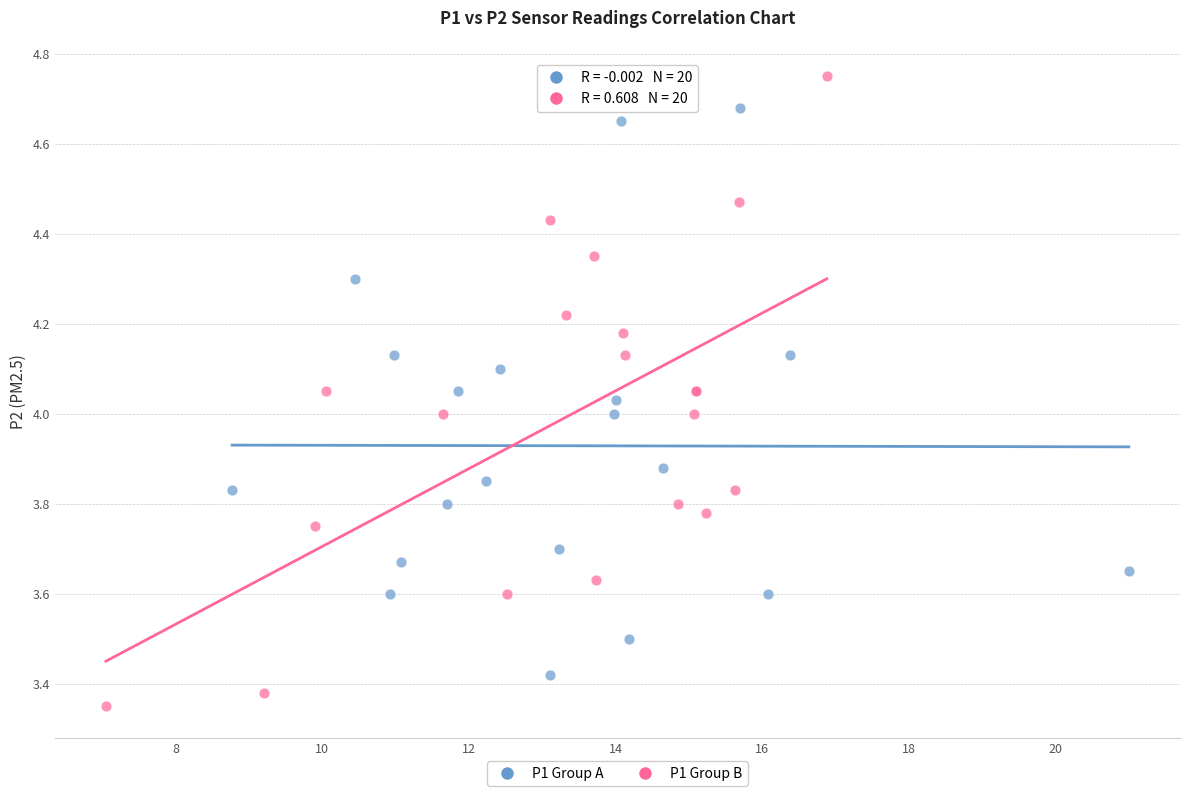

Which series contains the highest Y value?

P1 Group B